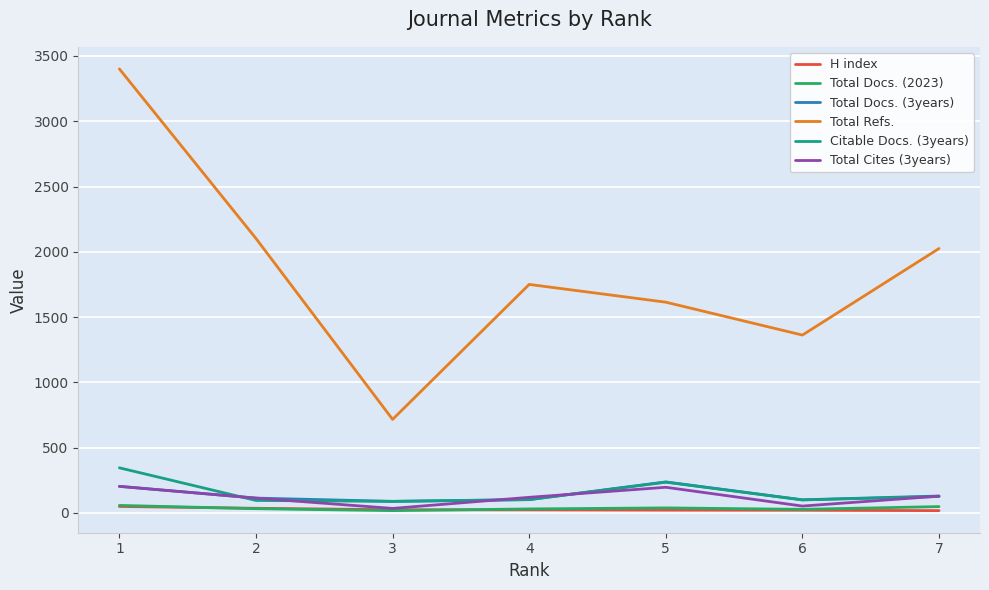

Which series has the widest spread of values?

Total Refs.